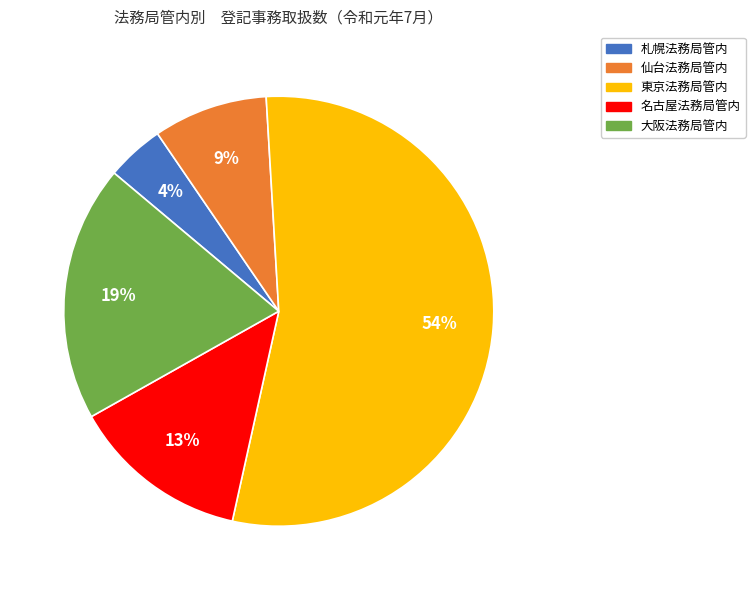

Is it true that 仙台法務局管内 is 1% of the pie?

False